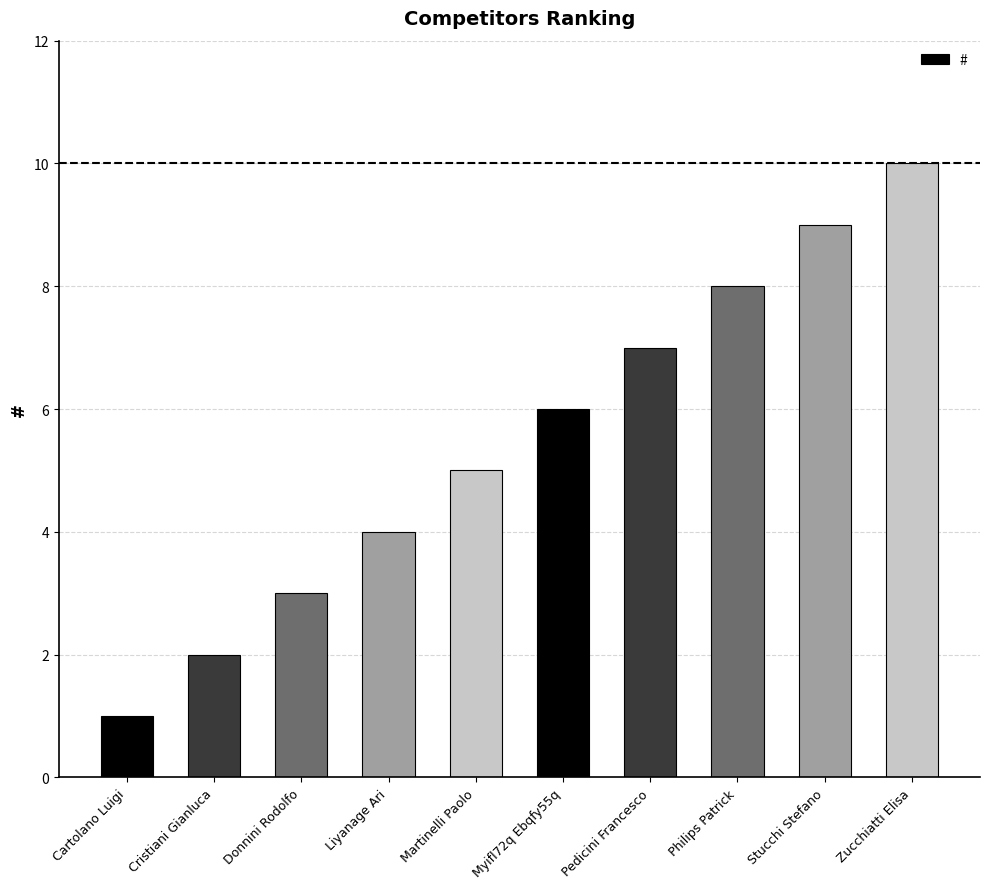

Reading left to right, list all the values displayed in this chart.

Cartolano Luigi=1	Cristiani Gianluca=2	Donnini Rodolfo=3	Liyanage Ari=4	Martinelli Paolo=5	Myifl72q Ebqfy55q=6	Pedicini Francesco=7	Philips Patrick=8	Stucchi Stefano=9	Zucchiatti Elisa=10